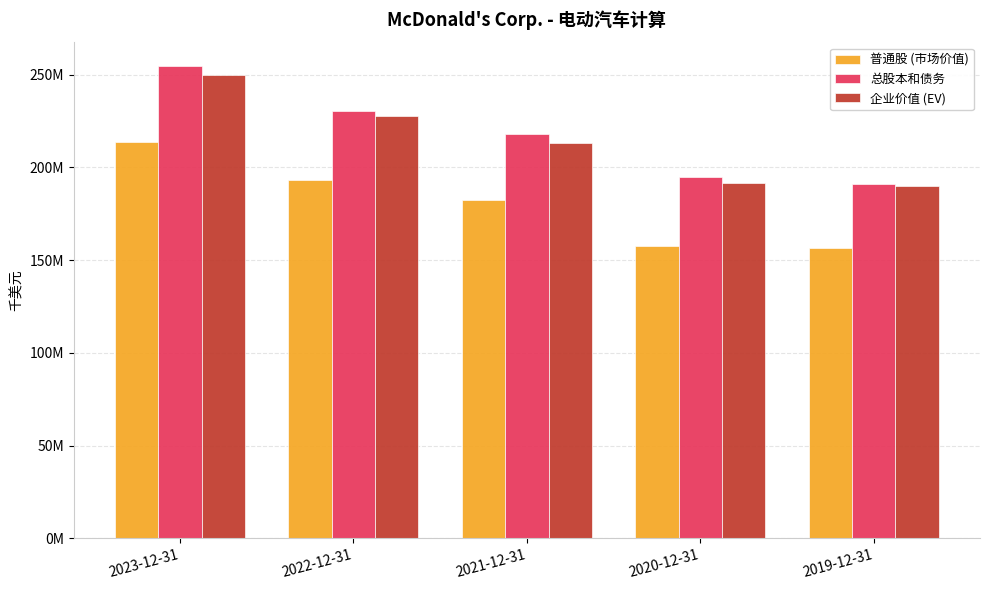

Which series has the largest total across all categories?

总股本和债务